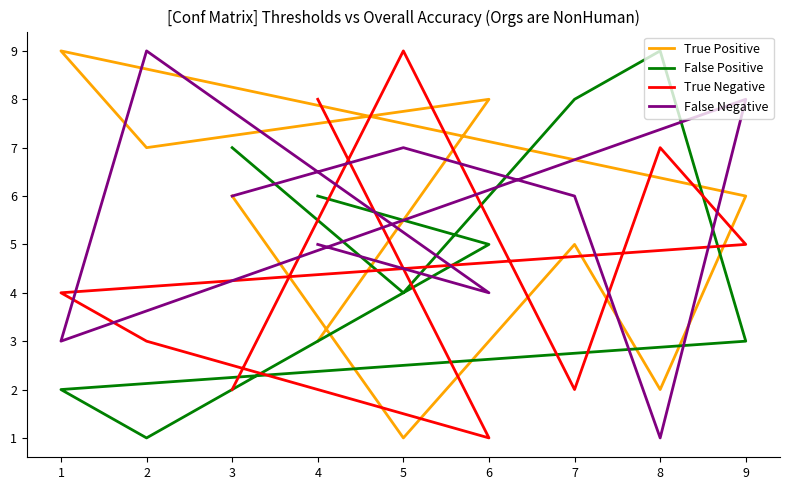

What is the difference between the maximum and minimum values in the False Negative series?

8